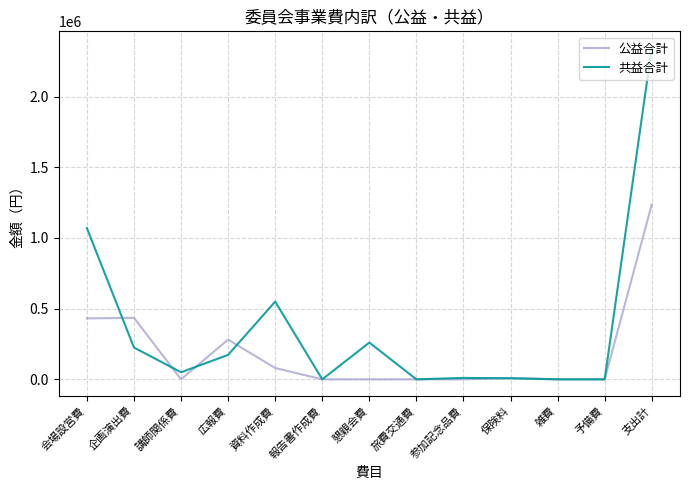

What is the difference between the second highest and second lowest values in the 共益合計 series?

1070000